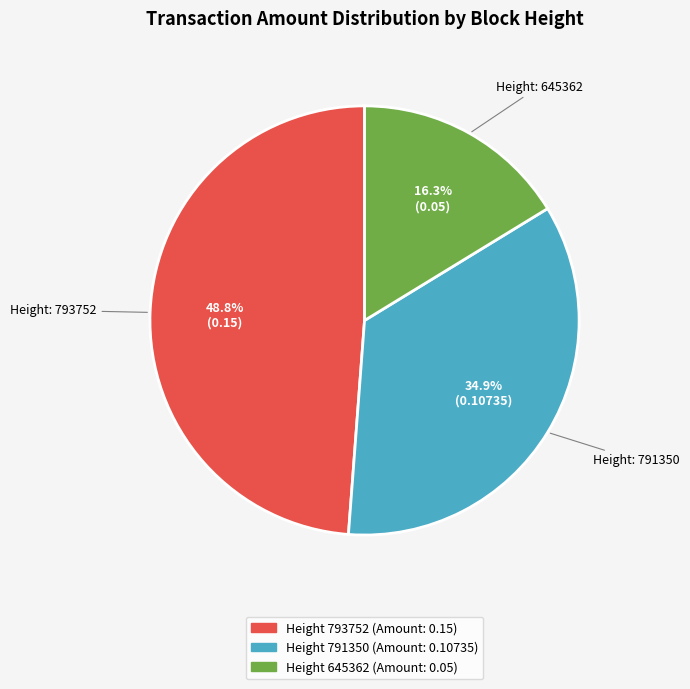

Does any single category account for the majority?

No